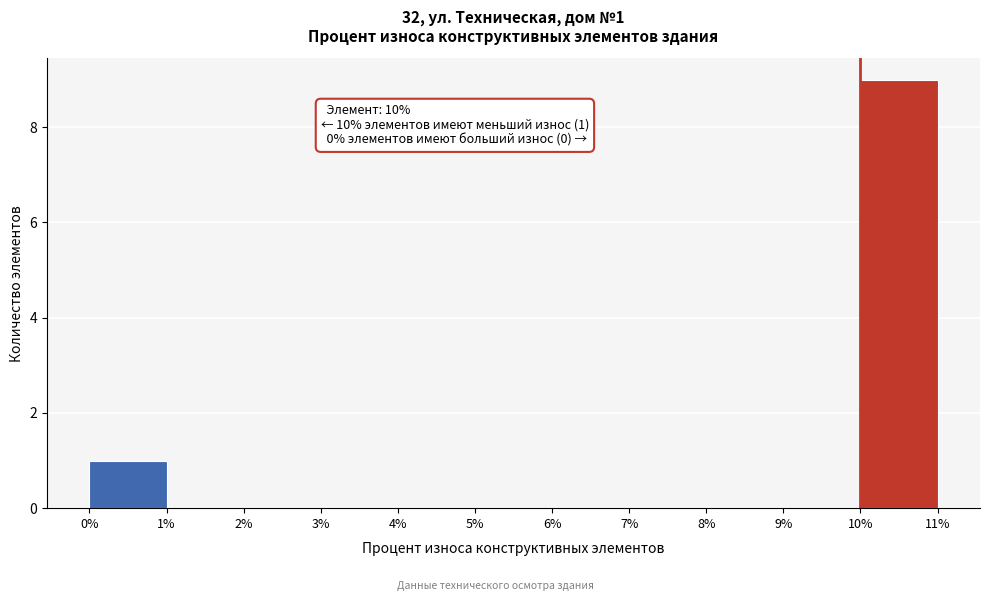

Which range on the x-axis has the tallest bar?

10% to 11%